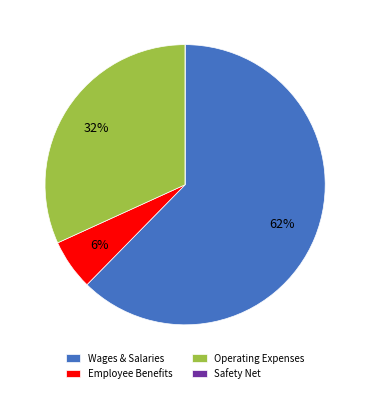

Do Operating Expenses and Wages & Salaries together represent more than half of the pie?

Yes